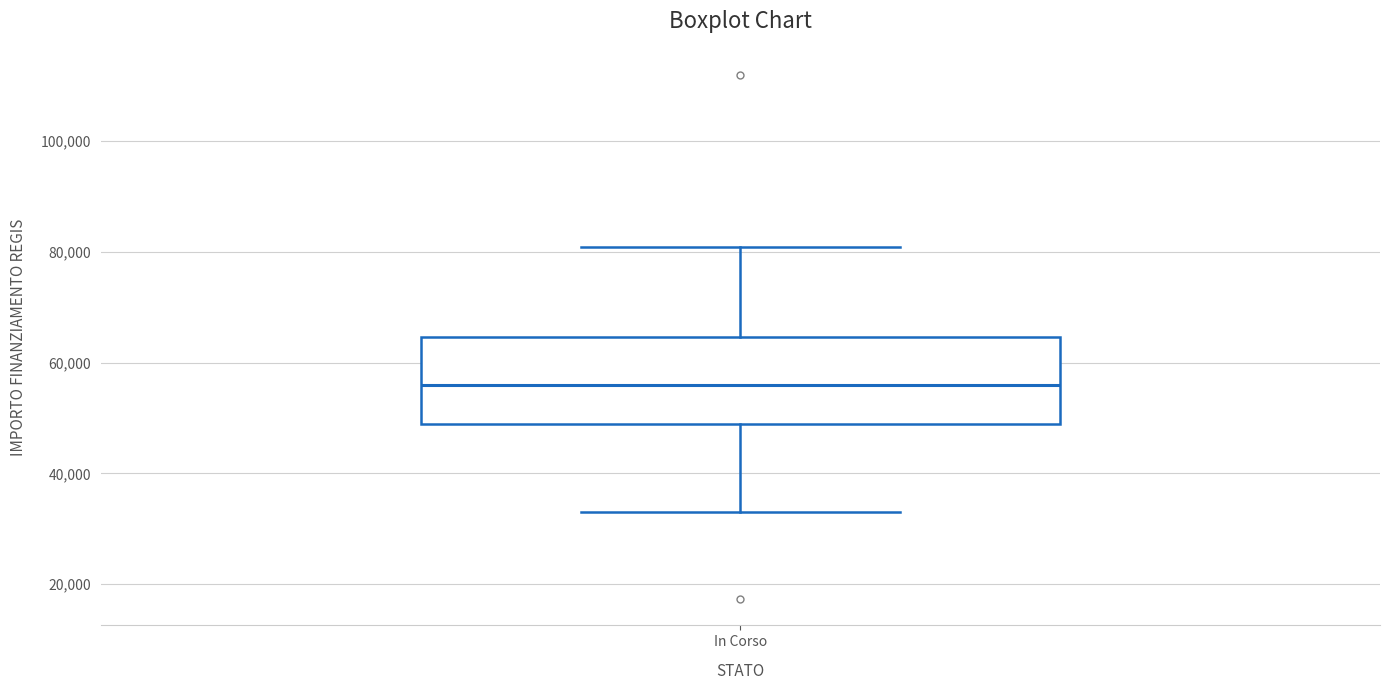

Transcribe this box plot: give where the median line is, the range the box spans, and where the two whiskers end, as read against the y-axis. The values are not printed on the chart, so give them approximately, as read against the axis.

median 56000, box 50000 to 64000, whiskers 32000 to 80000